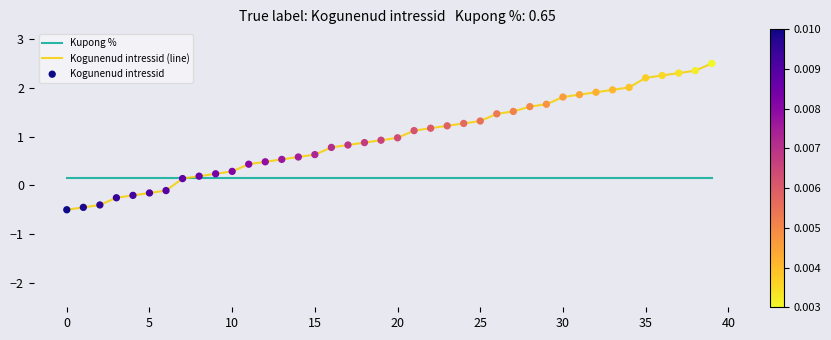

Which series has the widest spread of values?

Kogunenud intressid (line)